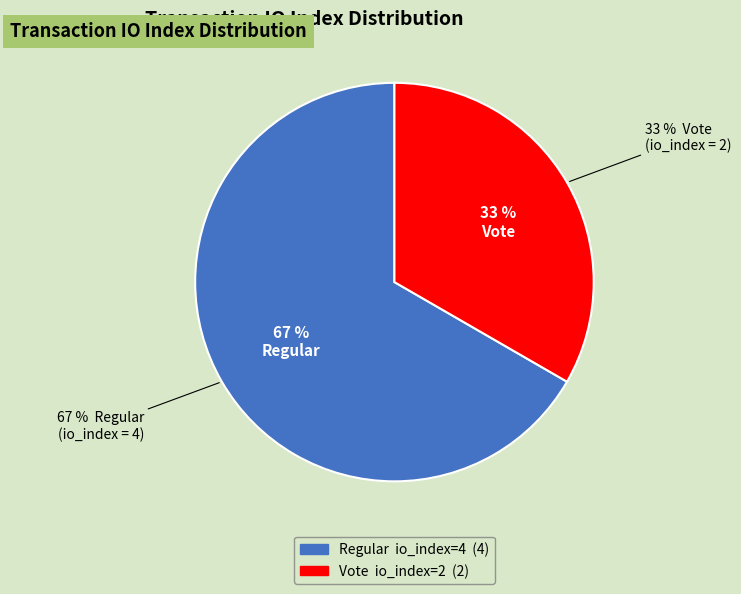

To the nearest percent, what is the difference between the Regular (io_index=4) and Vote (io_index=2) slice percentages?

33%